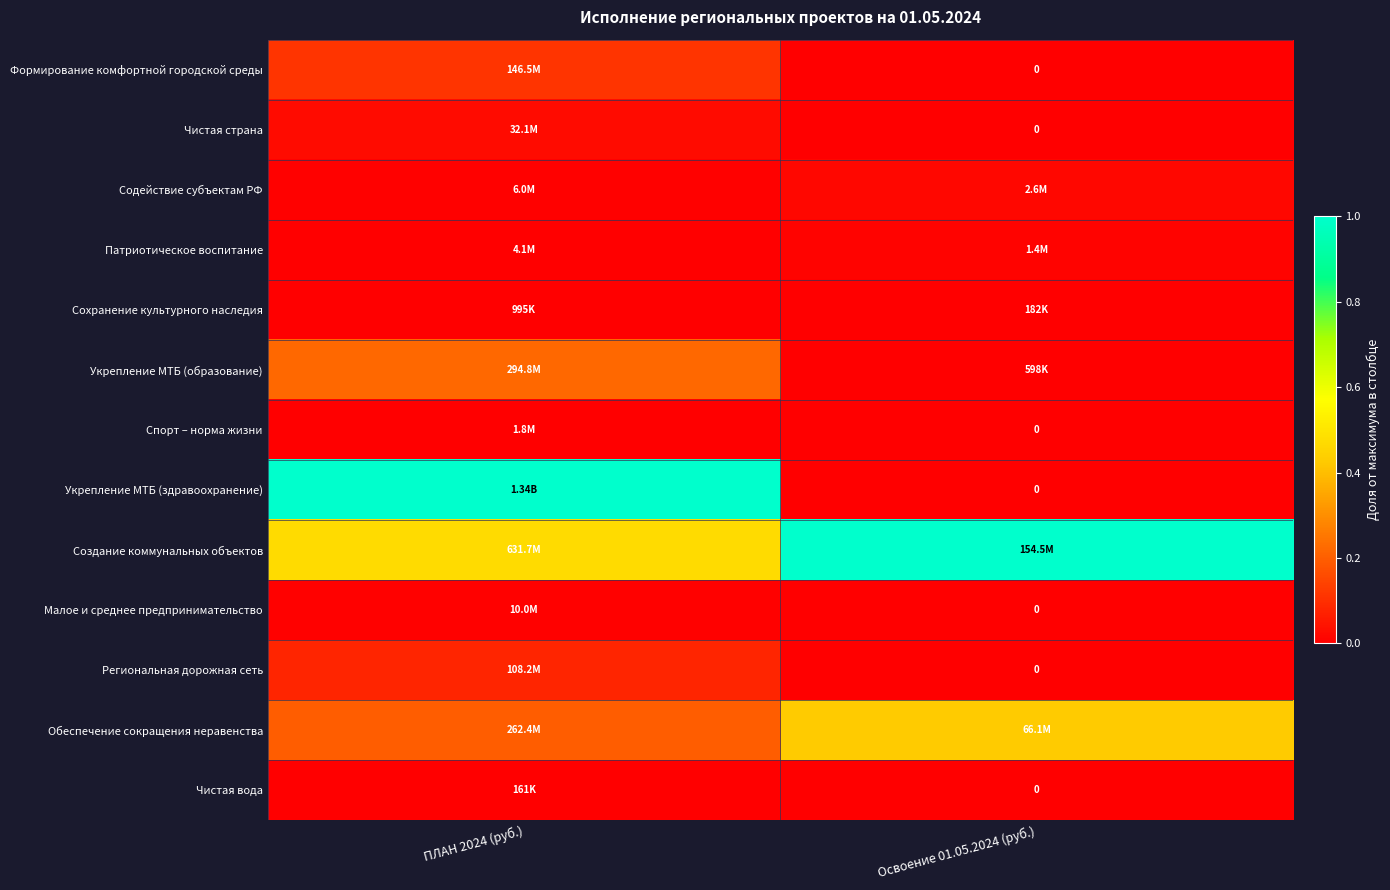

Which category has the lowest value in the Укрепление МТБ (образование) series?

Освоение 01.05.2024 (руб.)